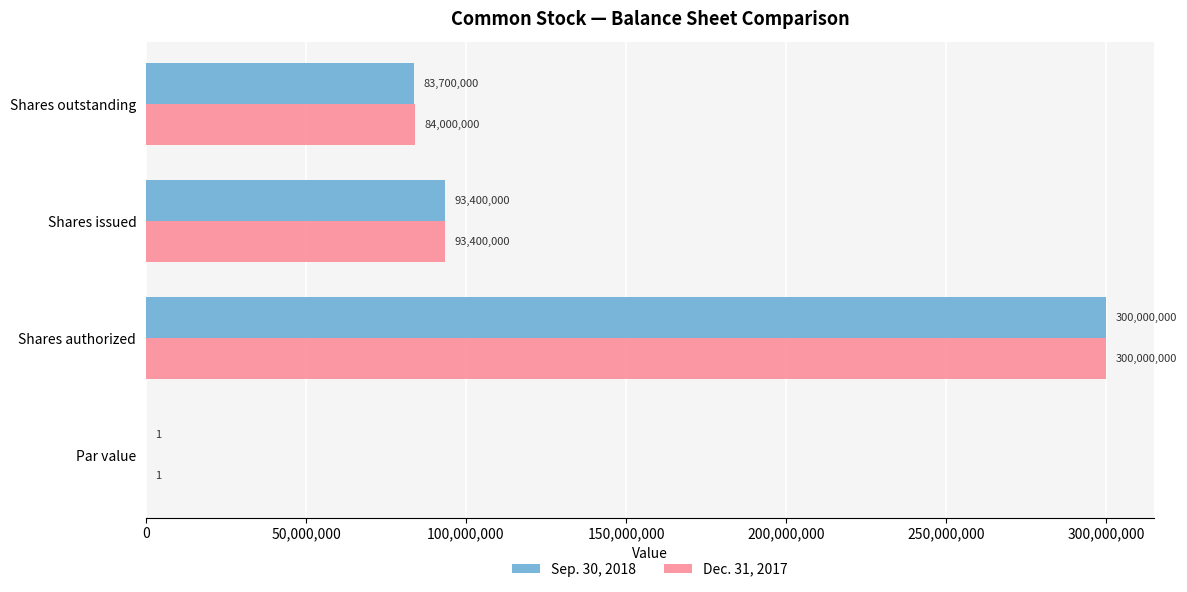

At which label does Sep. 30, 2018 reach its peak?

Shares authorized